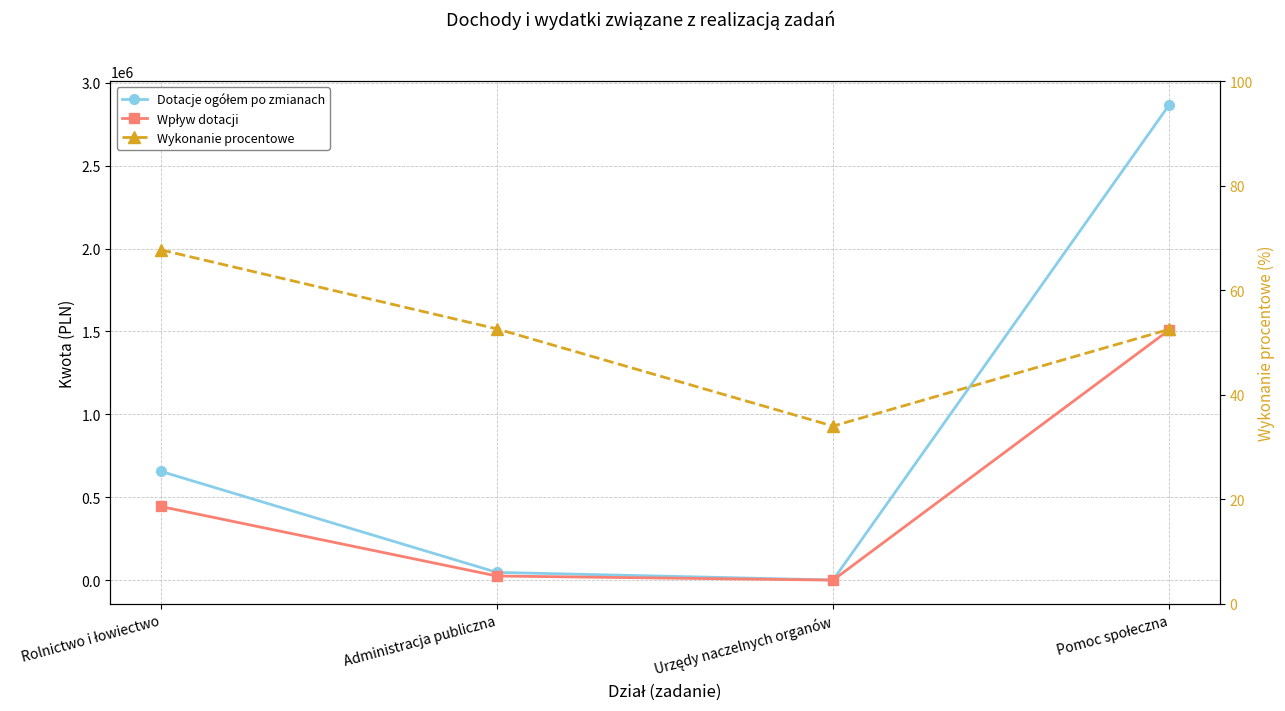

Reading right to left, transcribe all the data shown in this chart.

Dotacje ogółem po zmianach: Pomoc społeczna=2866700.0	Urzędy naczelnych organów=1257.0	Administracja publiczna=47090.0	Rolnictwo i łowiectwo=656540.0
Wpływ dotacji: Pomoc społeczna=1509400.0	Urzędy naczelnych organów=633.0	Administracja publiczna=25354.0	Rolnictwo i łowiectwo=444579.9
Wykonanie procentowe: Pomoc społeczna=52.5	Urzędy naczelnych organów=34.0	Administracja publiczna=52.6	Rolnictwo i łowiectwo=67.7